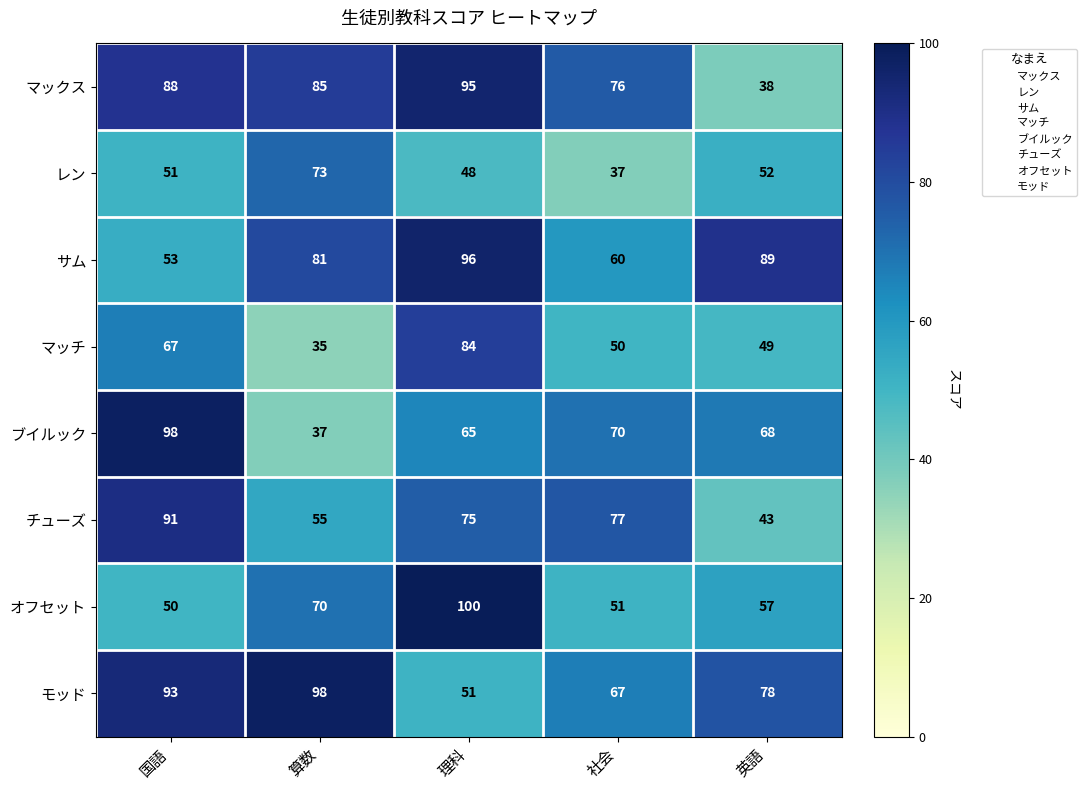

Count the サム values in the range 60 to 89.

3